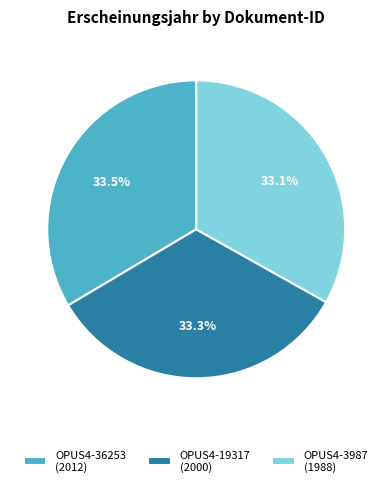

How many slices are in this pie chart?

3